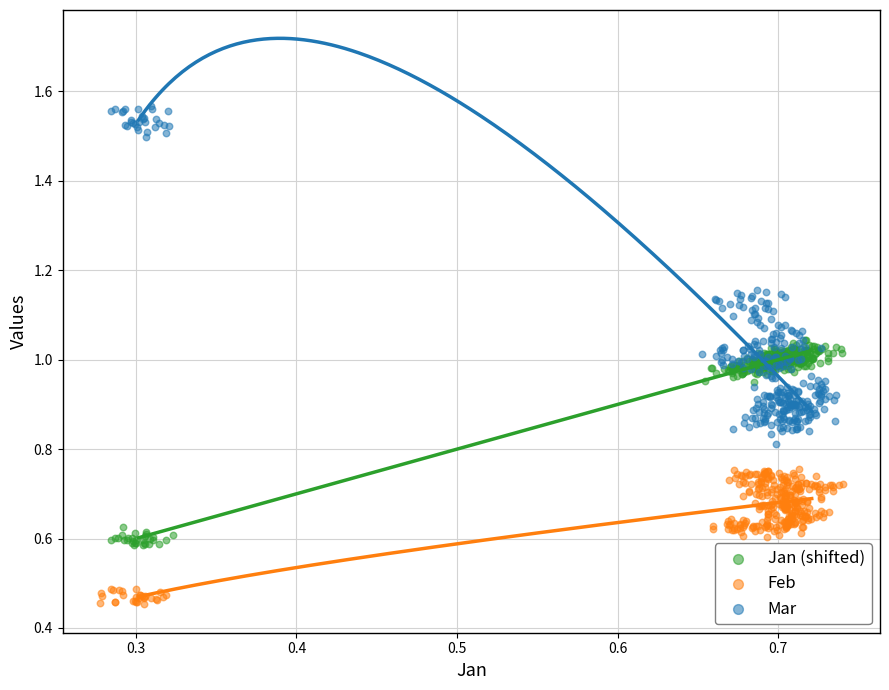

Which series reaches the maximum Y coordinate?

Mar